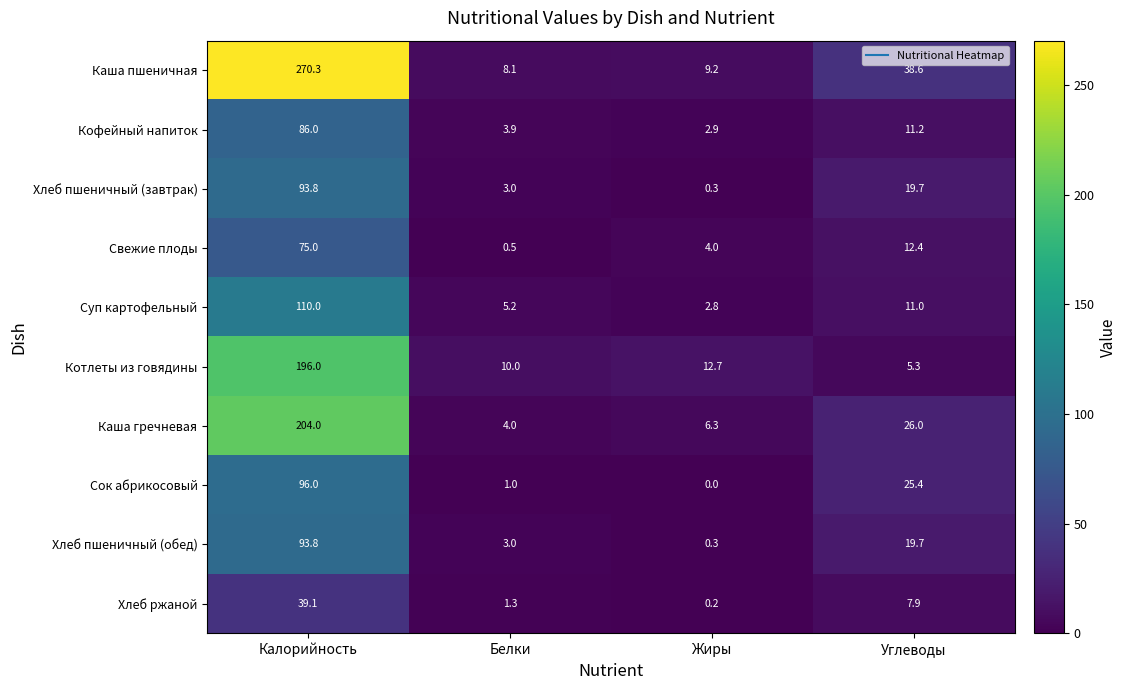

What is the sum of all Хлеб пшеничный (обед) values?

116.8